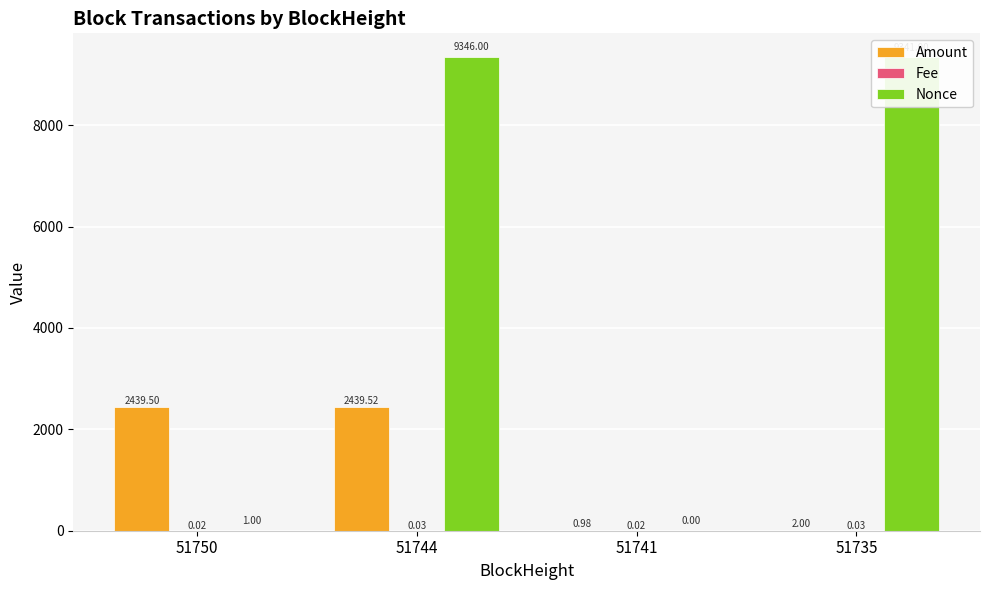

Does the chart contain stacked bars?

No